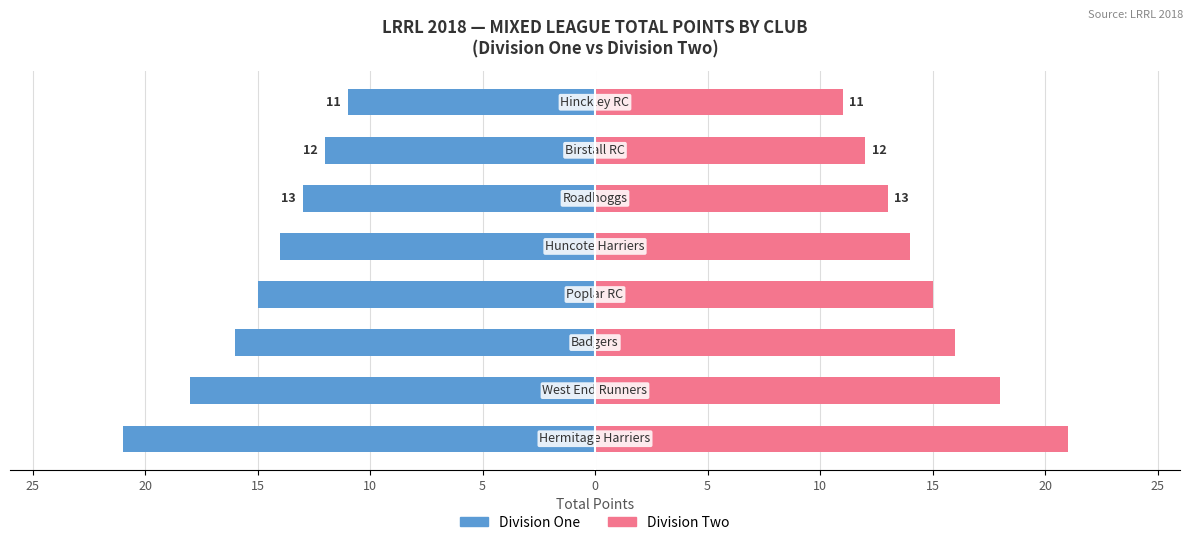

Is it true that Division Two equals 29 at 20?

False